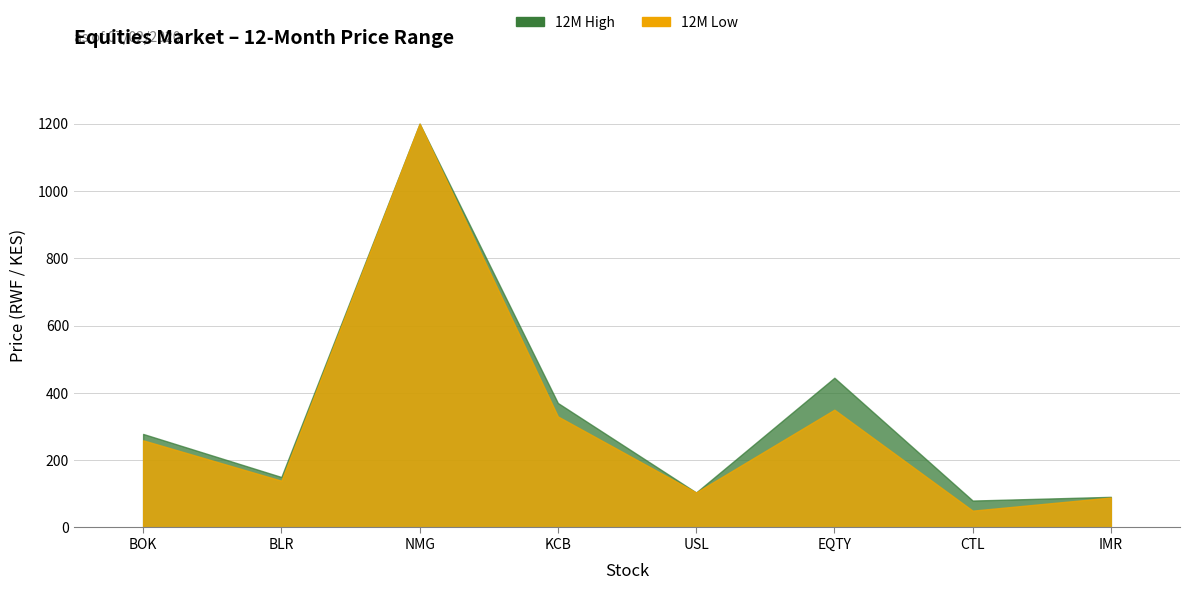

What is the maximum value shown in the chart?

1200